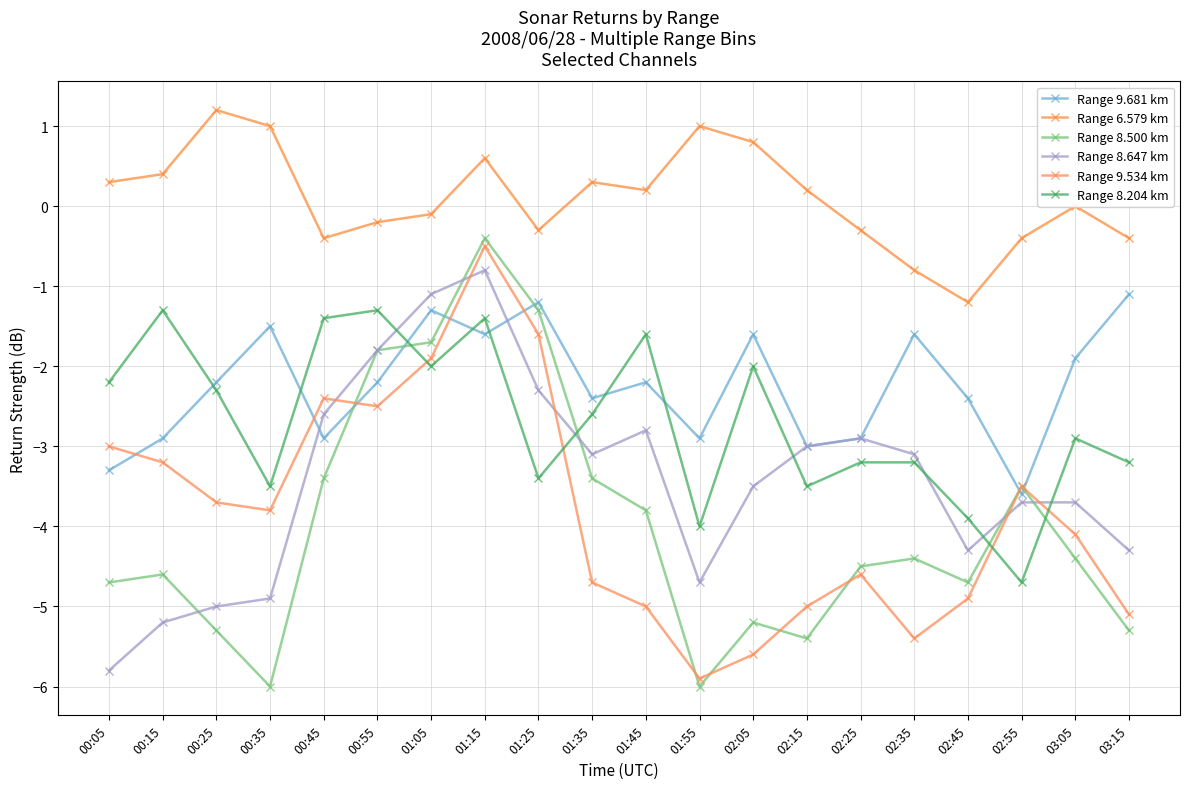

Which series changed the most between 00:55 and 02:45?

Range 8.500 km